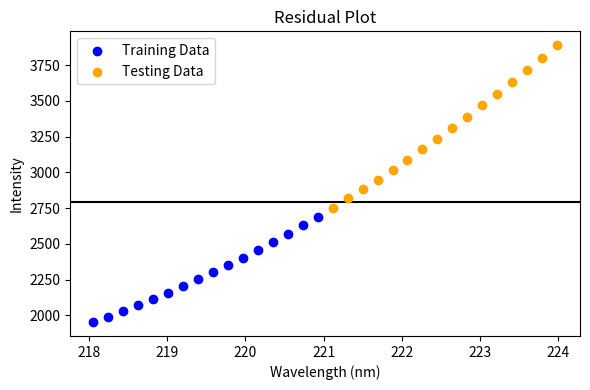

Which series contains the highest Y value?

Testing Data